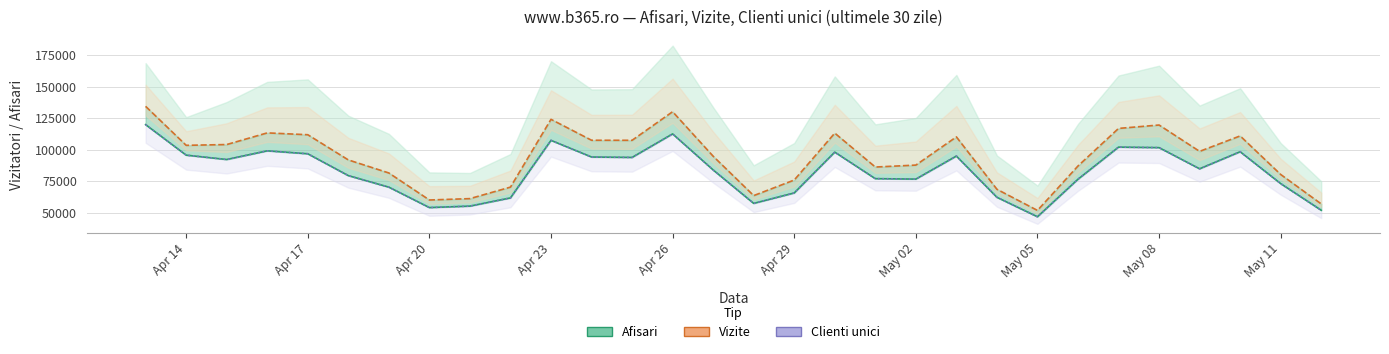

Is the value of Vizite at 25 greater than the value of Afisari at Apr 29?

Yes